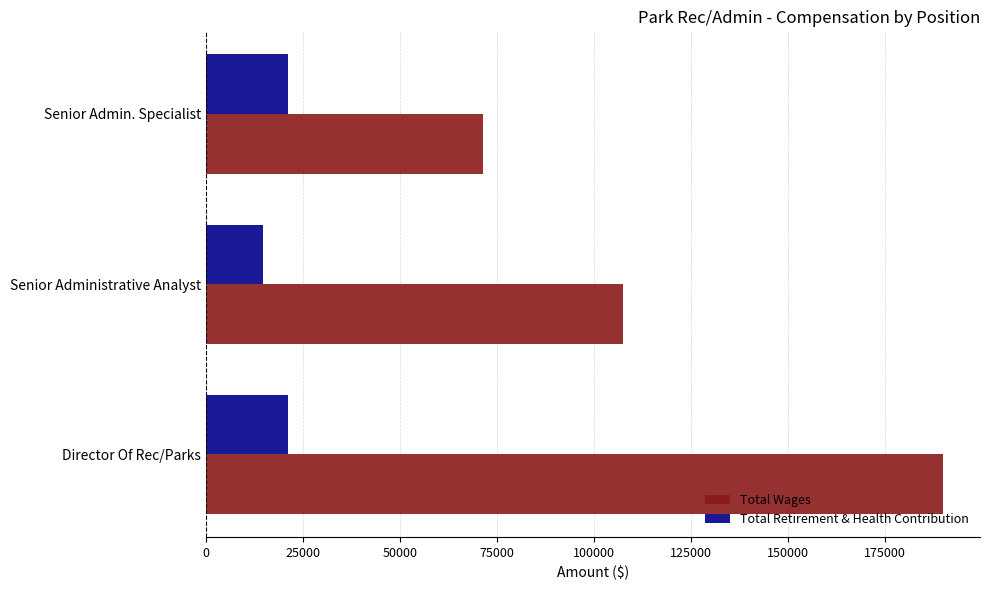

What is the minimum value shown in the chart?

14591